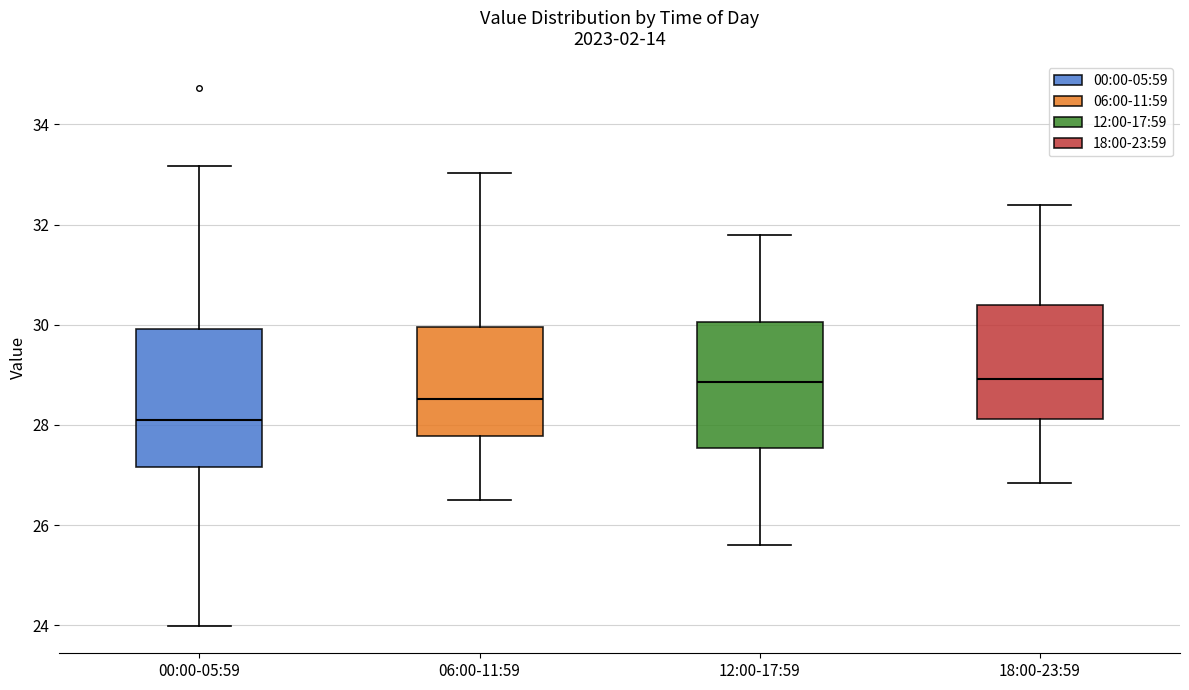

Reading left to right, read every box against the y-axis: the position of its median line, the range the box covers, and the ends of its whiskers. The values are not printed on the chart, so give them approximately, as read against the axis.

00:00-05:59: median 28.2, box 27.2 to 30.0, whiskers 24.0 to 33.2
06:00-11:59: median 28.6, box 27.8 to 30.0, whiskers 26.6 to 33.0
12:00-17:59: median 28.8, box 27.6 to 30.0, whiskers 25.6 to 31.8
18:00-23:59: median 29.0, box 28.2 to 30.4, whiskers 26.8 to 32.4